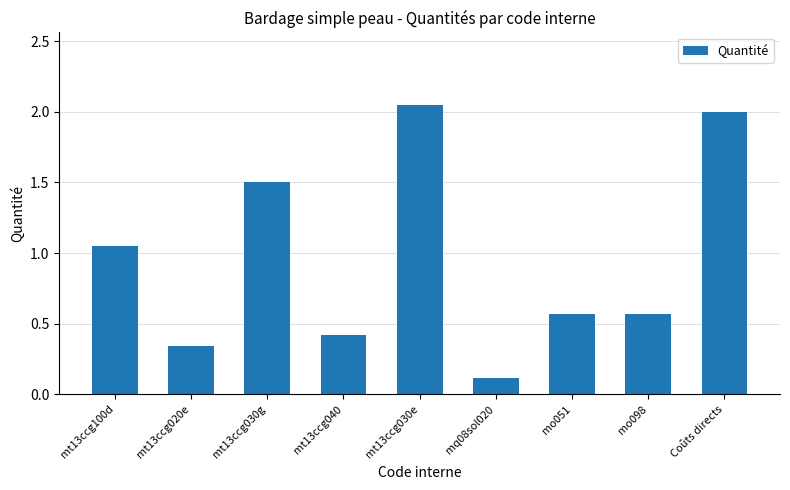

Are the bars grouped side by side (vs. stacked)?

No